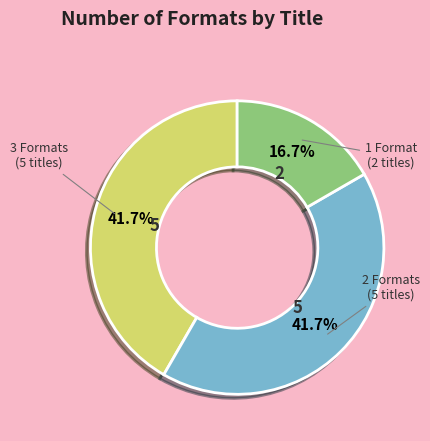

Between 3 Formats (5 titles) and 1 Format (2 titles), which is larger?

3 Formats (5 titles)